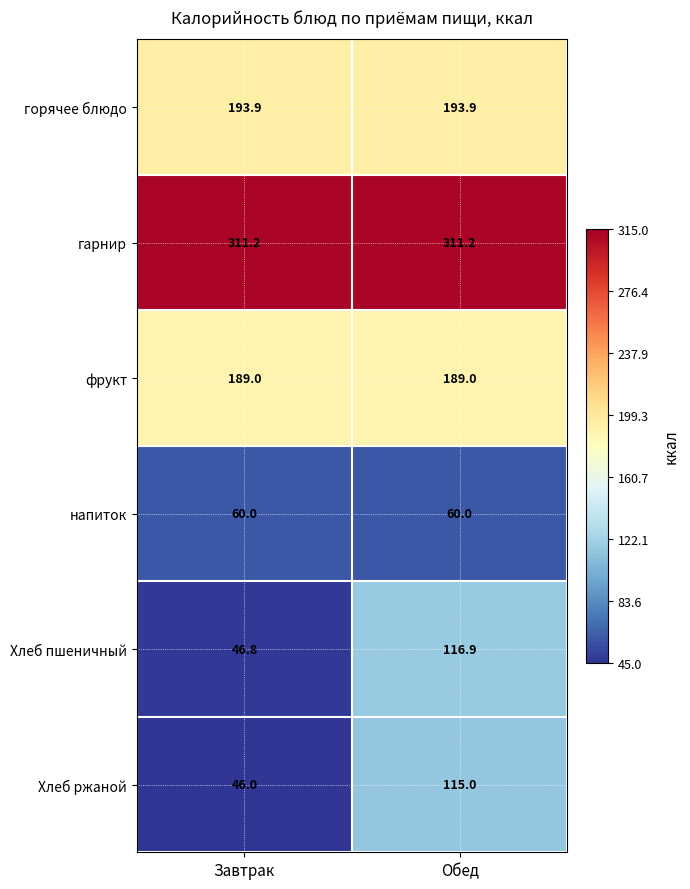

What is the difference between the highest and lowest values at Обед?

251.2